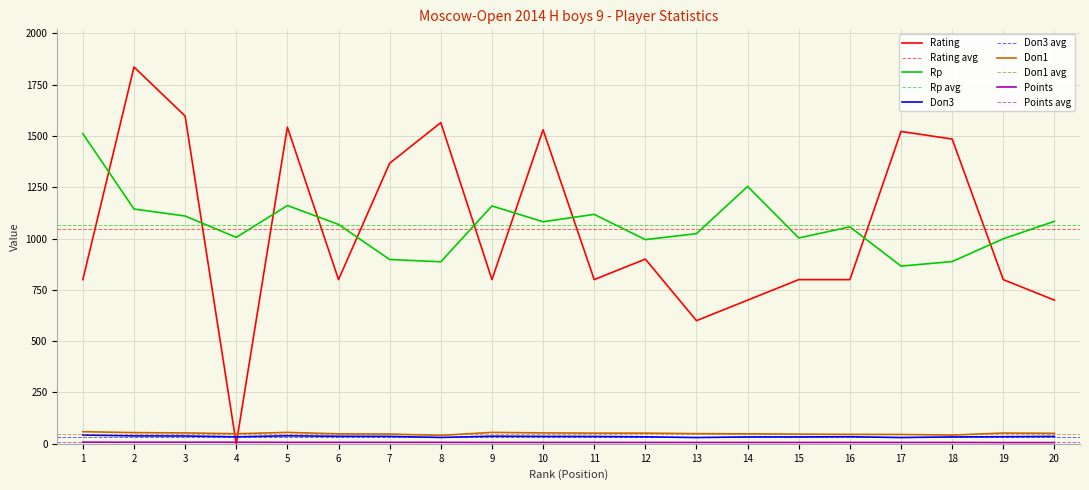

What is the sum of the Rp values at 3 and 12?

2105.0